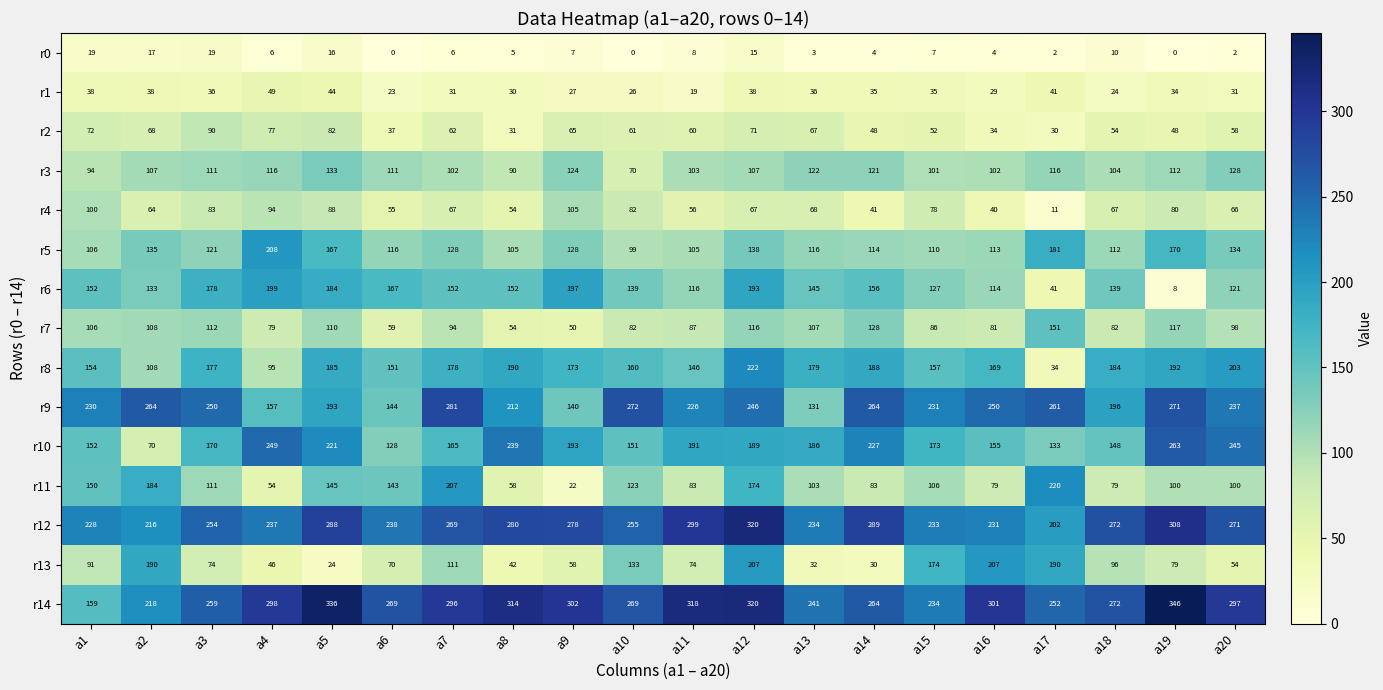

The r3 series shows 101 at a15. True or false?

True